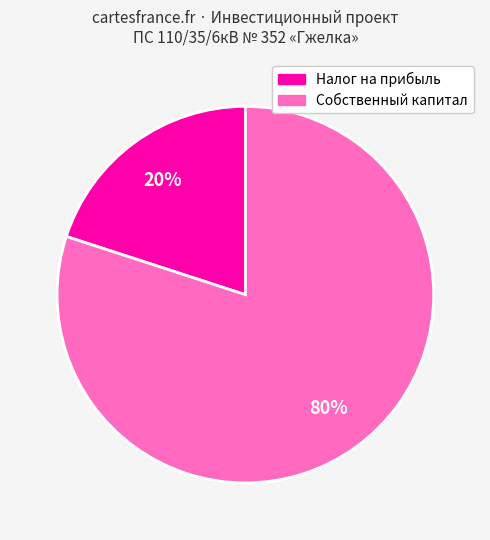

To the nearest percent, what is the difference between the largest and smallest slice percentages?

60%